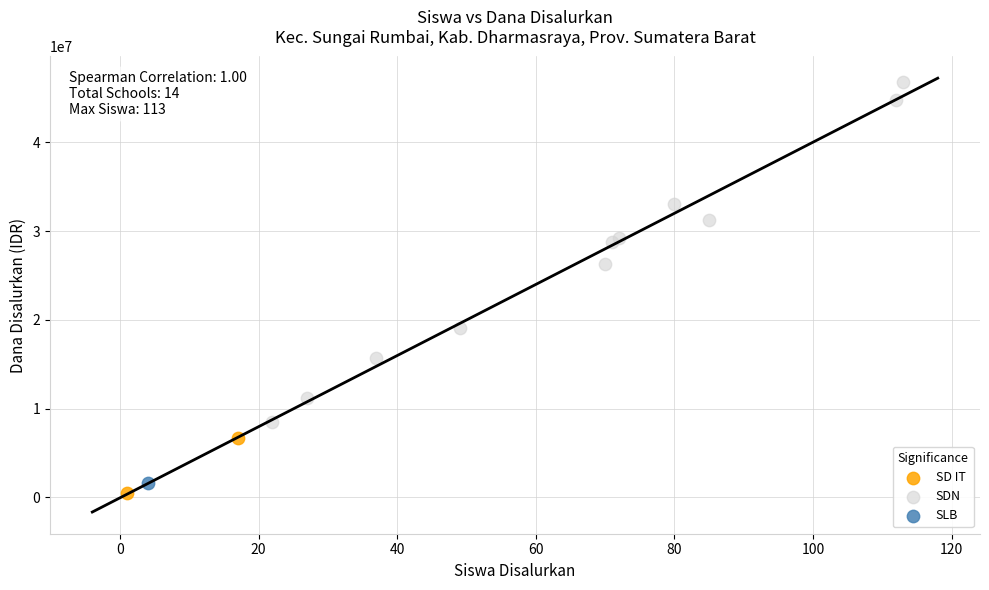

Which series contains the lowest Y value?

SD IT